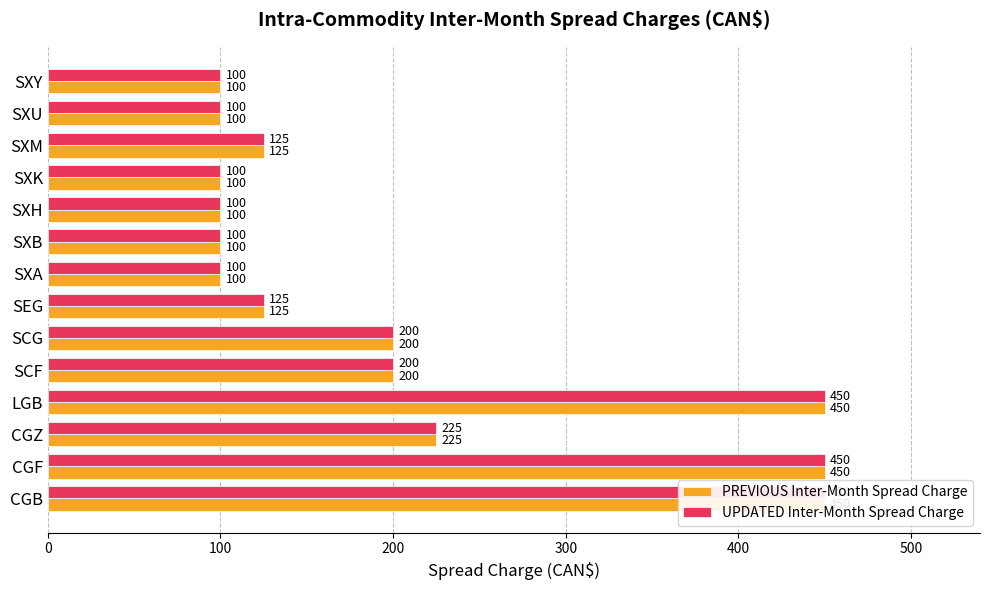

How many categories are shown in the chart?

14